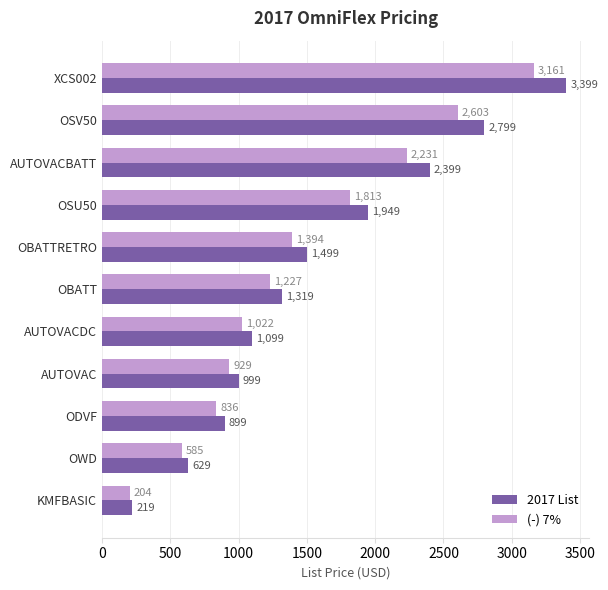

Which series has the largest range (max minus min)?

2017 List